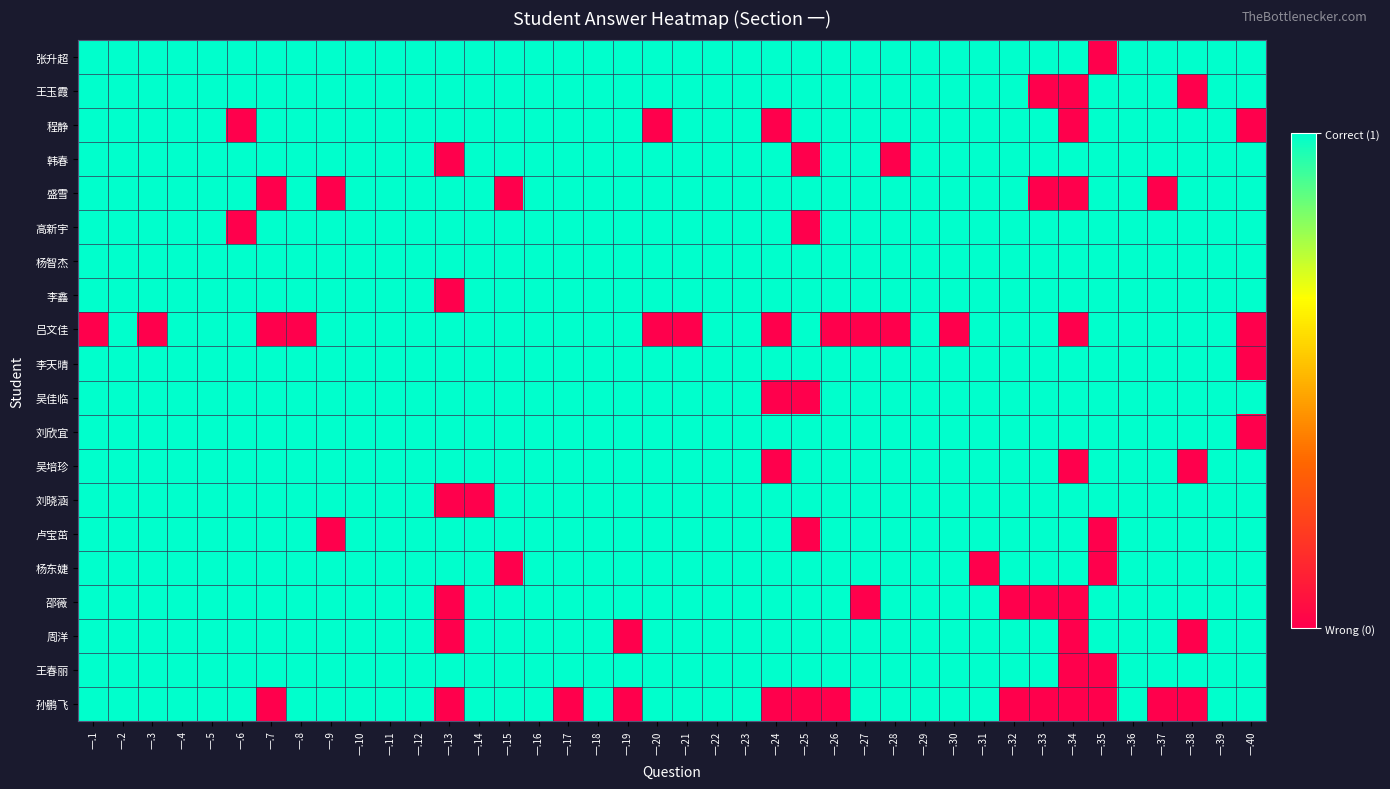

Reading left to right, transcribe all the data shown in this chart.

张升超: 一.1=1	一.2=1	一.3=1	一.4=1	一.5=1	一.6=1	一.7=1	一.8=1	一.9=1	一.10=1	一.11=1	一.12=1	一.13=1	一.14=1	一.15=1	一.16=1	一.17=1	一.18=1	一.19=1	一.20=1	一.21=1	一.22=1	一.23=1	一.24=1	一.25=1	一.26=1	一.27=1	一.28=1	一.29=1	一.30=1	一.31=1	一.32=1	一.33=1	一.34=1	一.35=0	一.36=1	一.37=1	一.38=1	一.39=1	一.40=1
王玉霞: 一.1=1	一.2=1	一.3=1	一.4=1	一.5=1	一.6=1	一.7=1	一.8=1	一.9=1	一.10=1	一.11=1	一.12=1	一.13=1	一.14=1	一.15=1	一.16=1	一.17=1	一.18=1	一.19=1	一.20=1	一.21=1	一.22=1	一.23=1	一.24=1	一.25=1	一.26=1	一.27=1	一.28=1	一.29=1	一.30=1	一.31=1	一.32=1	一.33=0	一.34=0	一.35=1	一.36=1	一.37=1	一.38=0	一.39=1	一.40=1
程静: 一.1=1	一.2=1	一.3=1	一.4=1	一.5=1	一.6=0	一.7=1	一.8=1	一.9=1	一.10=1	一.11=1	一.12=1	一.13=1	一.14=1	一.15=1	一.16=1	一.17=1	一.18=1	一.19=1	一.20=0	一.21=1	一.22=1	一.23=1	一.24=0	一.25=1	一.26=1	一.27=1	一.28=1	一.29=1	一.30=1	一.31=1	一.32=1	一.33=1	一.34=0	一.35=1	一.36=1	一.37=1	一.38=1	一.39=1	一.40=0
韩春: 一.1=1	一.2=1	一.3=1	一.4=1	一.5=1	一.6=1	一.7=1	一.8=1	一.9=1	一.10=1	一.11=1	一.12=1	一.13=0	一.14=1	一.15=1	一.16=1	一.17=1	一.18=1	一.19=1	一.20=1	一.21=1	一.22=1	一.23=1	一.24=1	一.25=0	一.26=1	一.27=1	一.28=0	一.29=1	一.30=1	一.31=1	一.32=1	一.33=1	一.34=1	一.35=1	一.36=1	一.37=1	一.38=1	一.39=1	一.40=1
盛雪: 一.1=1	一.2=1	一.3=1	一.4=1	一.5=1	一.6=1	一.7=0	一.8=1	一.9=0	一.10=1	一.11=1	一.12=1	一.13=1	一.14=1	一.15=0	一.16=1	一.17=1	一.18=1	一.19=1	一.20=1	一.21=1	一.22=1	一.23=1	一.24=1	一.25=1	一.26=1	一.27=1	一.28=1	一.29=1	一.30=1	一.31=1	一.32=1	一.33=0	一.34=0	一.35=1	一.36=1	一.37=0	一.38=1	一.39=1	一.40=1
高新宇: 一.1=1	一.2=1	一.3=1	一.4=1	一.5=1	一.6=0	一.7=1	一.8=1	一.9=1	一.10=1	一.11=1	一.12=1	一.13=1	一.14=1	一.15=1	一.16=1	一.17=1	一.18=1	一.19=1	一.20=1	一.21=1	一.22=1	一.23=1	一.24=1	一.25=0	一.26=1	一.27=1	一.28=1	一.29=1	一.30=1	一.31=1	一.32=1	一.33=1	一.34=1	一.35=1	一.36=1	一.37=1	一.38=1	一.39=1	一.40=1
杨智杰: 一.1=1	一.2=1	一.3=1	一.4=1	一.5=1	一.6=1	一.7=1	一.8=1	一.9=1	一.10=1	一.11=1	一.12=1	一.13=1	一.14=1	一.15=1	一.16=1	一.17=1	一.18=1	一.19=1	一.20=1	一.21=1	一.22=1	一.23=1	一.24=1	一.25=1	一.26=1	一.27=1	一.28=1	一.29=1	一.30=1	一.31=1	一.32=1	一.33=1	一.34=1	一.35=1	一.36=1	一.37=1	一.38=1	一.39=1	一.40=1
李鑫: 一.1=1	一.2=1	一.3=1	一.4=1	一.5=1	一.6=1	一.7=1	一.8=1	一.9=1	一.10=1	一.11=1	一.12=1	一.13=0	一.14=1	一.15=1	一.16=1	一.17=1	一.18=1	一.19=1	一.20=1	一.21=1	一.22=1	一.23=1	一.24=1	一.25=1	一.26=1	一.27=1	一.28=1	一.29=1	一.30=1	一.31=1	一.32=1	一.33=1	一.34=1	一.35=1	一.36=1	一.37=1	一.38=1	一.39=1	一.40=1
吕文佳: 一.1=0	一.2=1	一.3=0	一.4=1	一.5=1	一.6=1	一.7=0	一.8=0	一.9=1	一.10=1	一.11=1	一.12=1	一.13=1	一.14=1	一.15=1	一.16=1	一.17=1	一.18=1	一.19=1	一.20=0	一.21=0	一.22=1	一.23=1	一.24=0	一.25=1	一.26=0	一.27=0	一.28=0	一.29=1	一.30=0	一.31=1	一.32=1	一.33=1	一.34=0	一.35=1	一.36=1	一.37=1	一.38=1	一.39=1	一.40=0
李天晴: 一.1=1	一.2=1	一.3=1	一.4=1	一.5=1	一.6=1	一.7=1	一.8=1	一.9=1	一.10=1	一.11=1	一.12=1	一.13=1	一.14=1	一.15=1	一.16=1	一.17=1	一.18=1	一.19=1	一.20=1	一.21=1	一.22=1	一.23=1	一.24=1	一.25=1	一.26=1	一.27=1	一.28=1	一.29=1	一.30=1	一.31=1	一.32=1	一.33=1	一.34=1	一.35=1	一.36=1	一.37=1	一.38=1	一.39=1	一.40=0
吴佳临: 一.1=1	一.2=1	一.3=1	一.4=1	一.5=1	一.6=1	一.7=1	一.8=1	一.9=1	一.10=1	一.11=1	一.12=1	一.13=1	一.14=1	一.15=1	一.16=1	一.17=1	一.18=1	一.19=1	一.20=1	一.21=1	一.22=1	一.23=1	一.24=0	一.25=0	一.26=1	一.27=1	一.28=1	一.29=1	一.30=1	一.31=1	一.32=1	一.33=1	一.34=1	一.35=1	一.36=1	一.37=1	一.38=1	一.39=1	一.40=1
刘欣宜: 一.1=1	一.2=1	一.3=1	一.4=1	一.5=1	一.6=1	一.7=1	一.8=1	一.9=1	一.10=1	一.11=1	一.12=1	一.13=1	一.14=1	一.15=1	一.16=1	一.17=1	一.18=1	一.19=1	一.20=1	一.21=1	一.22=1	一.23=1	一.24=1	一.25=1	一.26=1	一.27=1	一.28=1	一.29=1	一.30=1	一.31=1	一.32=1	一.33=1	一.34=1	一.35=1	一.36=1	一.37=1	一.38=1	一.39=1	一.40=0
吴培珍: 一.1=1	一.2=1	一.3=1	一.4=1	一.5=1	一.6=1	一.7=1	一.8=1	一.9=1	一.10=1	一.11=1	一.12=1	一.13=1	一.14=1	一.15=1	一.16=1	一.17=1	一.18=1	一.19=1	一.20=1	一.21=1	一.22=1	一.23=1	一.24=0	一.25=1	一.26=1	一.27=1	一.28=1	一.29=1	一.30=1	一.31=1	一.32=1	一.33=1	一.34=0	一.35=1	一.36=1	一.37=1	一.38=0	一.39=1	一.40=1
刘晓涵: 一.1=1	一.2=1	一.3=1	一.4=1	一.5=1	一.6=1	一.7=1	一.8=1	一.9=1	一.10=1	一.11=1	一.12=1	一.13=0	一.14=0	一.15=1	一.16=1	一.17=1	一.18=1	一.19=1	一.20=1	一.21=1	一.22=1	一.23=1	一.24=1	一.25=1	一.26=1	一.27=1	一.28=1	一.29=1	一.30=1	一.31=1	一.32=1	一.33=1	一.34=1	一.35=1	一.36=1	一.37=1	一.38=1	一.39=1	一.40=1
卢宝茁: 一.1=1	一.2=1	一.3=1	一.4=1	一.5=1	一.6=1	一.7=1	一.8=1	一.9=0	一.10=1	一.11=1	一.12=1	一.13=1	一.14=1	一.15=1	一.16=1	一.17=1	一.18=1	一.19=1	一.20=1	一.21=1	一.22=1	一.23=1	一.24=1	一.25=0	一.26=1	一.27=1	一.28=1	一.29=1	一.30=1	一.31=1	一.32=1	一.33=1	一.34=1	一.35=0	一.36=1	一.37=1	一.38=1	一.39=1	一.40=1
杨东婕: 一.1=1	一.2=1	一.3=1	一.4=1	一.5=1	一.6=1	一.7=1	一.8=1	一.9=1	一.10=1	一.11=1	一.12=1	一.13=1	一.14=1	一.15=0	一.16=1	一.17=1	一.18=1	一.19=1	一.20=1	一.21=1	一.22=1	一.23=1	一.24=1	一.25=1	一.26=1	一.27=1	一.28=1	一.29=1	一.30=1	一.31=0	一.32=1	一.33=1	一.34=1	一.35=0	一.36=1	一.37=1	一.38=1	一.39=1	一.40=1
邵薇: 一.1=1	一.2=1	一.3=1	一.4=1	一.5=1	一.6=1	一.7=1	一.8=1	一.9=1	一.10=1	一.11=1	一.12=1	一.13=0	一.14=1	一.15=1	一.16=1	一.17=1	一.18=1	一.19=1	一.20=1	一.21=1	一.22=1	一.23=1	一.24=1	一.25=1	一.26=1	一.27=0	一.28=1	一.29=1	一.30=1	一.31=1	一.32=0	一.33=0	一.34=0	一.35=1	一.36=1	一.37=1	一.38=1	一.39=1	一.40=1
周洋: 一.1=1	一.2=1	一.3=1	一.4=1	一.5=1	一.6=1	一.7=1	一.8=1	一.9=1	一.10=1	一.11=1	一.12=1	一.13=0	一.14=1	一.15=1	一.16=1	一.17=1	一.18=1	一.19=0	一.20=1	一.21=1	一.22=1	一.23=1	一.24=1	一.25=1	一.26=1	一.27=1	一.28=1	一.29=1	一.30=1	一.31=1	一.32=1	一.33=1	一.34=0	一.35=1	一.36=1	一.37=1	一.38=0	一.39=1	一.40=1
王春丽: 一.1=1	一.2=1	一.3=1	一.4=1	一.5=1	一.6=1	一.7=1	一.8=1	一.9=1	一.10=1	一.11=1	一.12=1	一.13=1	一.14=1	一.15=1	一.16=1	一.17=1	一.18=1	一.19=1	一.20=1	一.21=1	一.22=1	一.23=1	一.24=1	一.25=1	一.26=1	一.27=1	一.28=1	一.29=1	一.30=1	一.31=1	一.32=1	一.33=1	一.34=0	一.35=0	一.36=1	一.37=1	一.38=1	一.39=1	一.40=1
孙鹏飞: 一.1=1	一.2=1	一.3=1	一.4=1	一.5=1	一.6=1	一.7=0	一.8=1	一.9=1	一.10=1	一.11=1	一.12=1	一.13=0	一.14=1	一.15=1	一.16=1	一.17=0	一.18=1	一.19=0	一.20=1	一.21=1	一.22=1	一.23=1	一.24=0	一.25=0	一.26=0	一.27=1	一.28=1	一.29=1	一.30=1	一.31=1	一.32=0	一.33=0	一.34=0	一.35=0	一.36=1	一.37=0	一.38=0	一.39=1	一.40=1